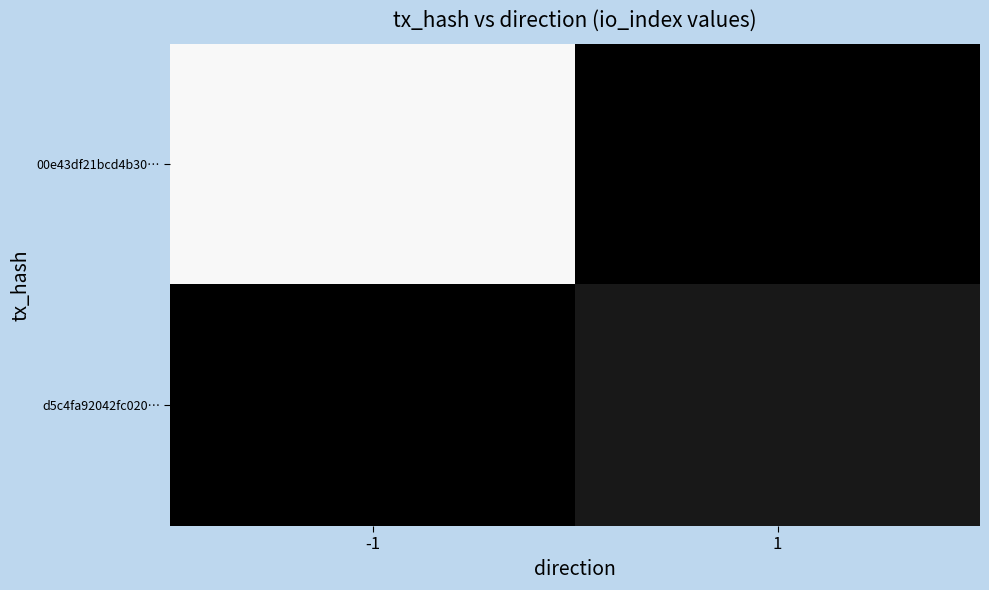

Reading left to right, transcribe all the data shown in this chart.

00e43df21bcd4b30…: -1=204	1=0
d5c4fa92042fc020…: -1=0	1=20